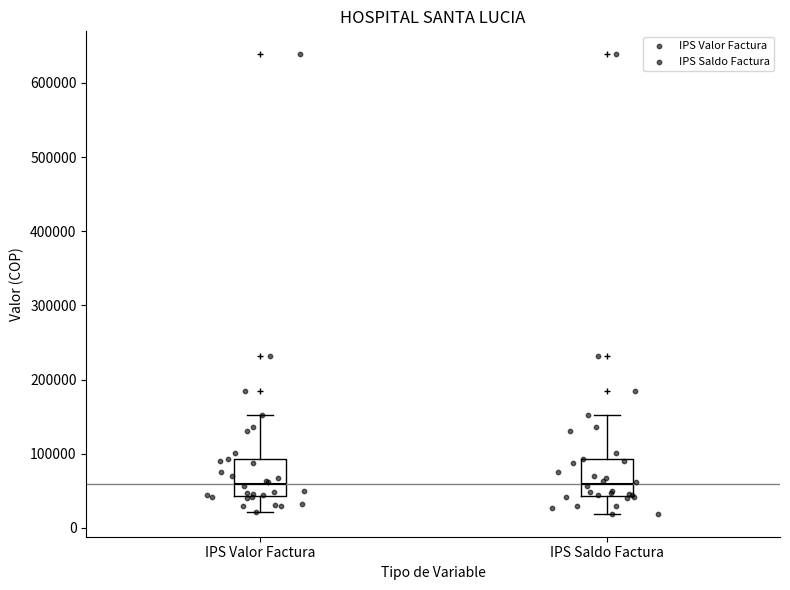

Reading left to right, transcribe this box plot: for each box, give where its median line is, the range the box spans, and where its two whiskers end, as read against the y-axis. The values are not printed on the chart, so give them approximately, as read against the axis.

IPS Valor Factura: median 60000, box 40000 to 90000, whiskers 20000 to 150000
IPS Saldo Factura: median 60000, box 40000 to 90000, whiskers 20000 to 150000